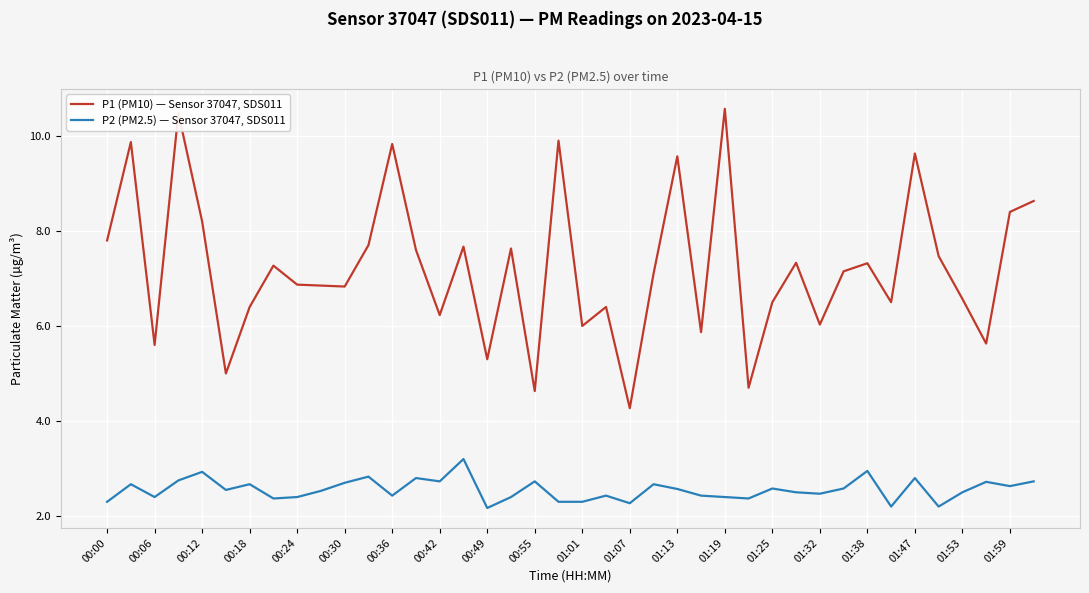

What is the minimum value for P2 (PM2.5) — Sensor 37047, SDS011?

2.2